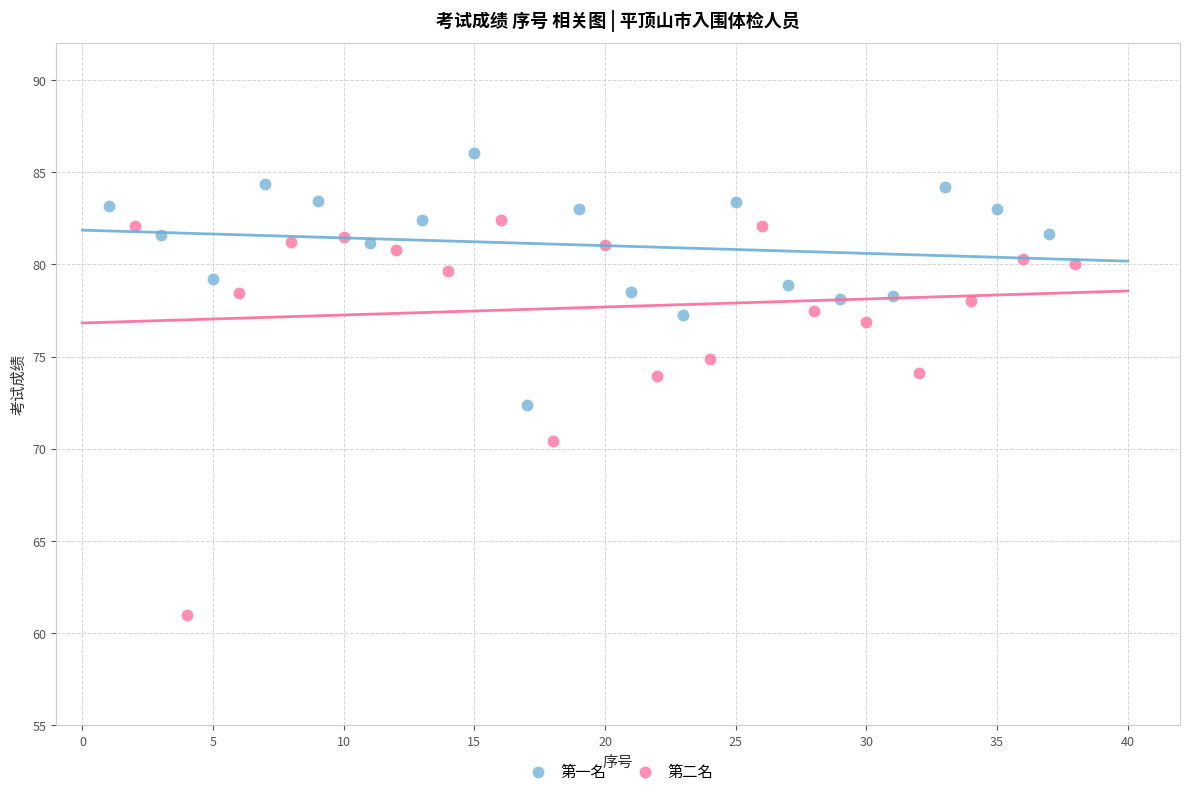

Which series contains the highest Y value?

第一名